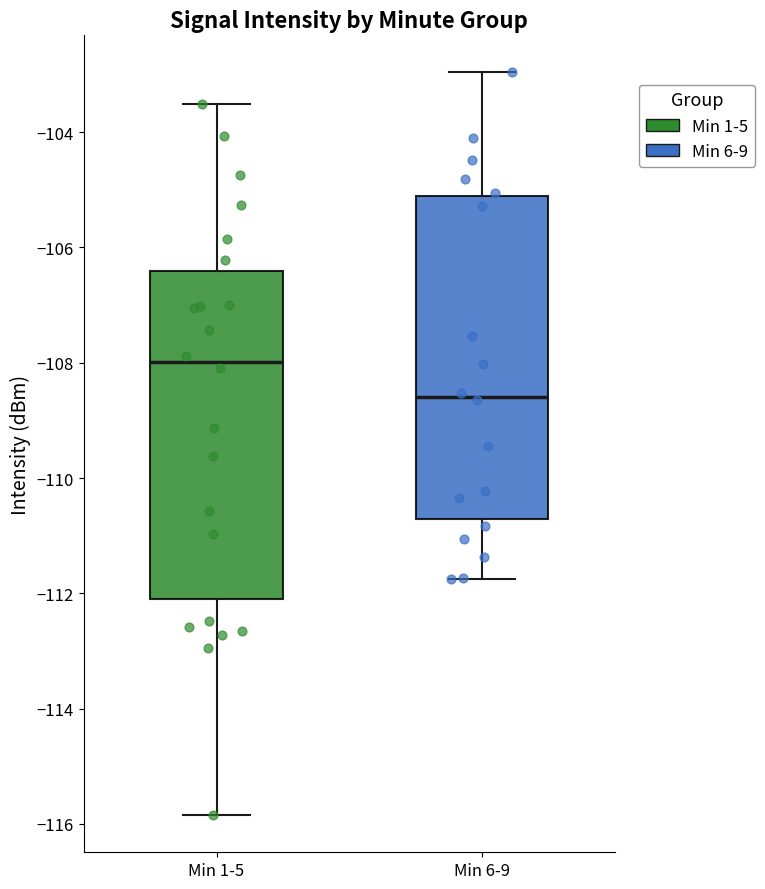

Where is the upper edge of the box for Min 1-5 on the y-axis? The values are not printed on the chart, so give them approximately, as read against the axis.

-106.4